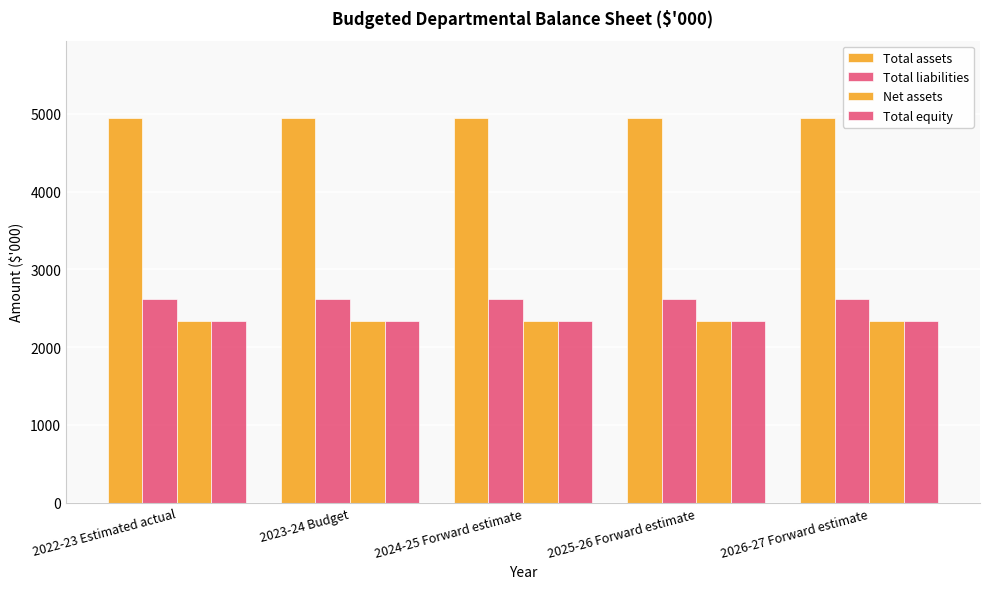

List the series in order of their peak value, highest first.

Total assets, Total liabilities, Net assets, Total equity